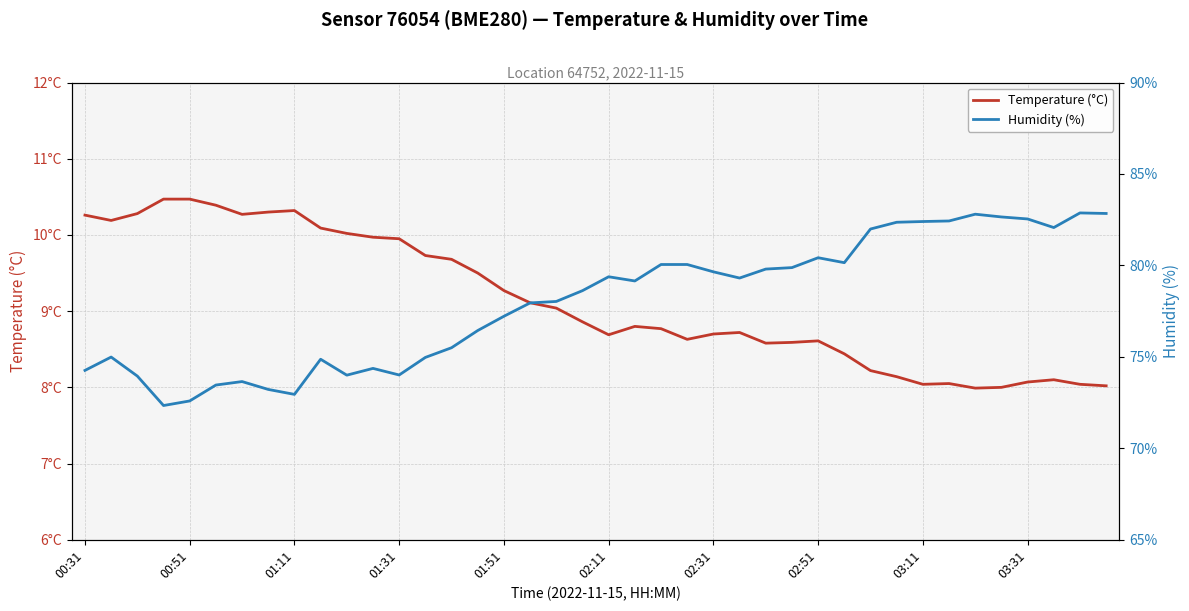

At which label does Temperature (°C) first exceed 8?

00:31